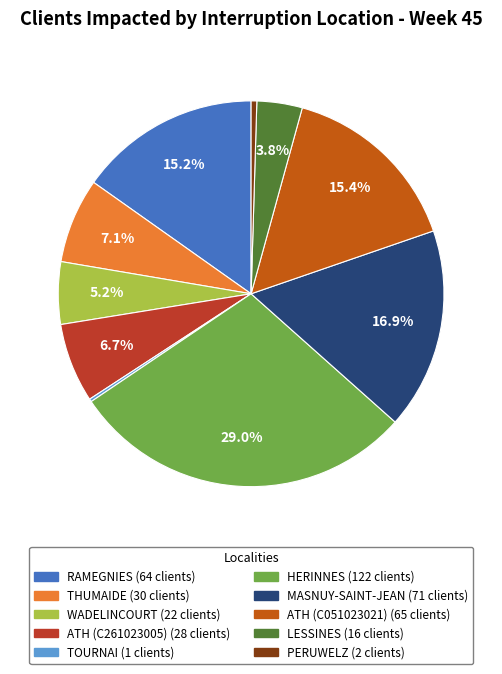

Which has a higher value, LESSINES or PERUWELZ?

LESSINES